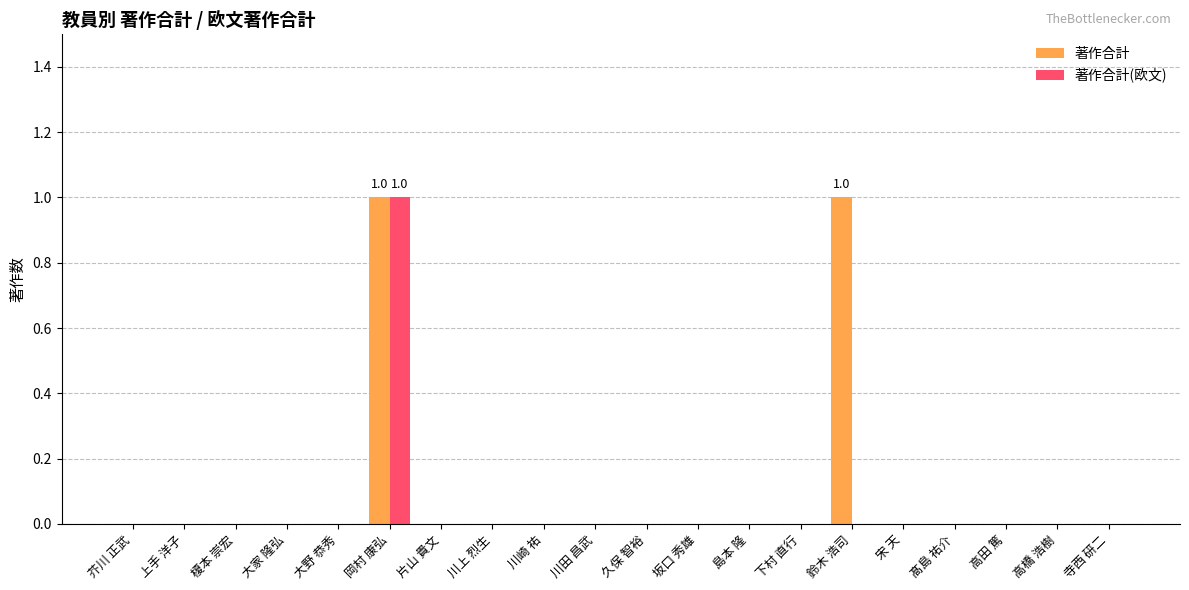

The 著作合計(欧文) series shows -1 at 宋 天. True or false?

False